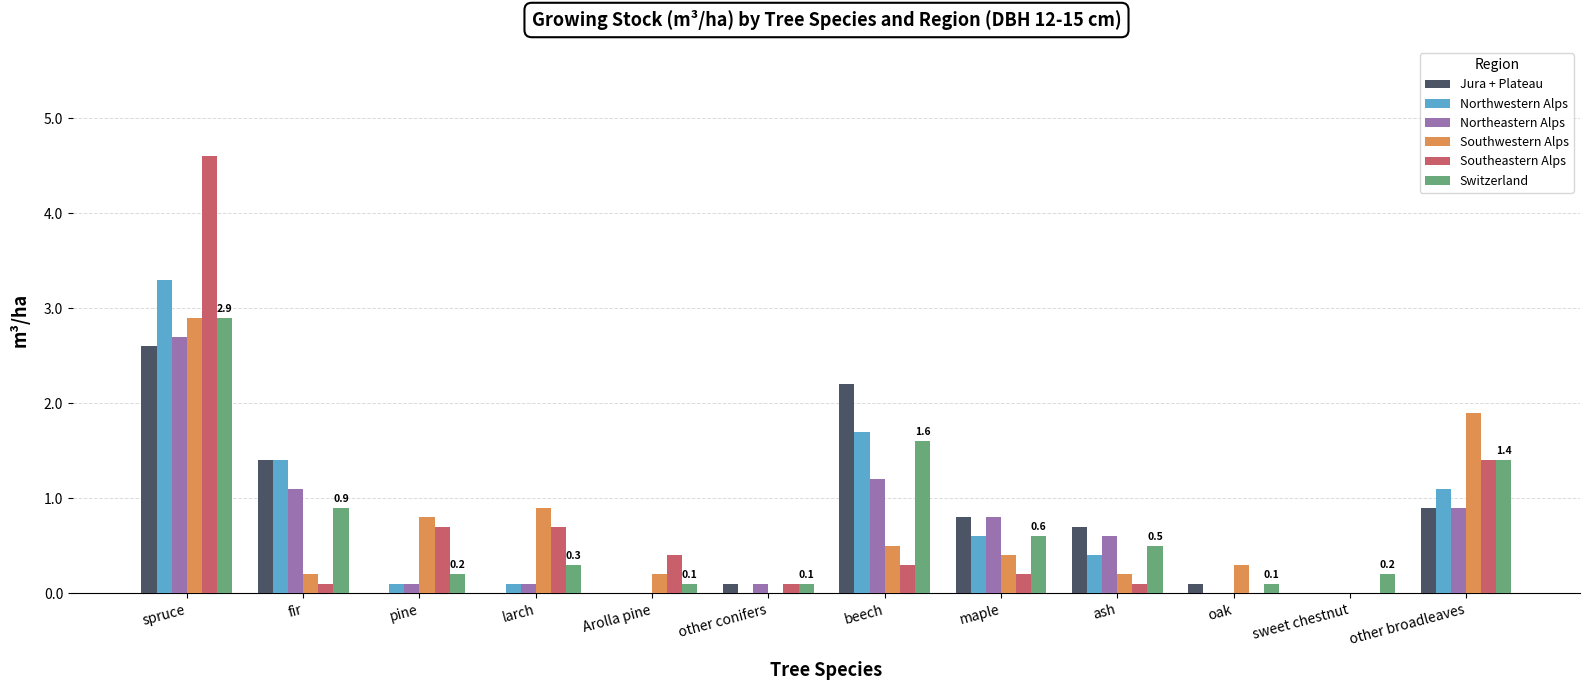

Which label corresponds to the largest value in the chart?

spruce